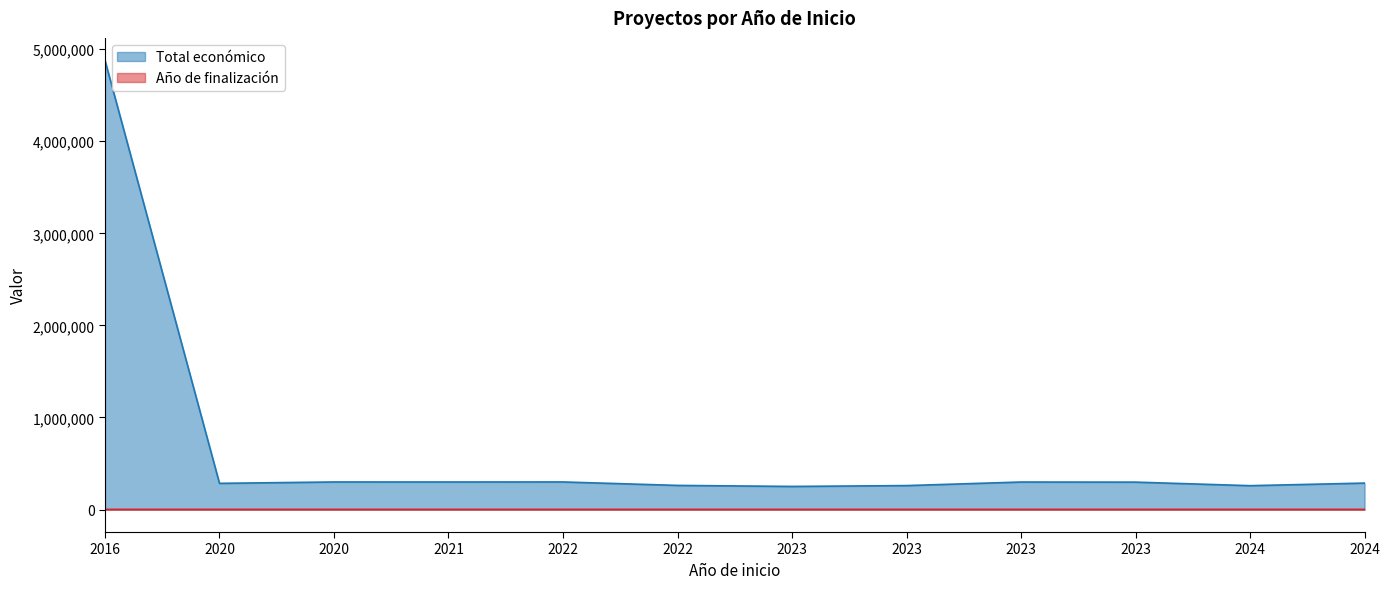

What is the spread (max minus min) of values at 2024?

257452